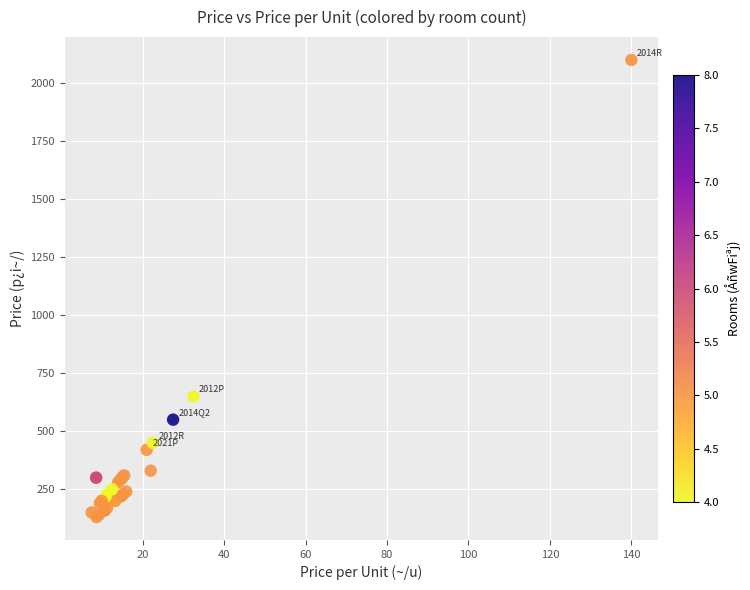

What Y value in the scatter plot is closest to 1115?

650